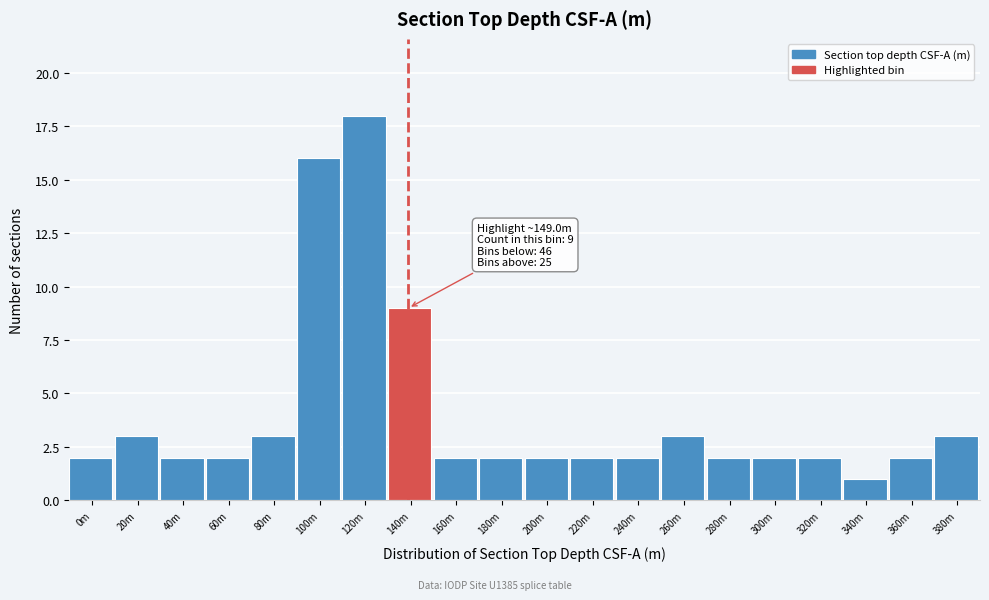

Reading left to right, what are all the values shown in this chart?

0m=2	20m=3	40m=2	60m=2	80m=3	100m=16	120m=18	140m=9	160m=2	180m=2	200m=2	220m=2	240m=2	260m=3	280m=2	300m=2	320m=2	340m=1	360m=2	380m=3